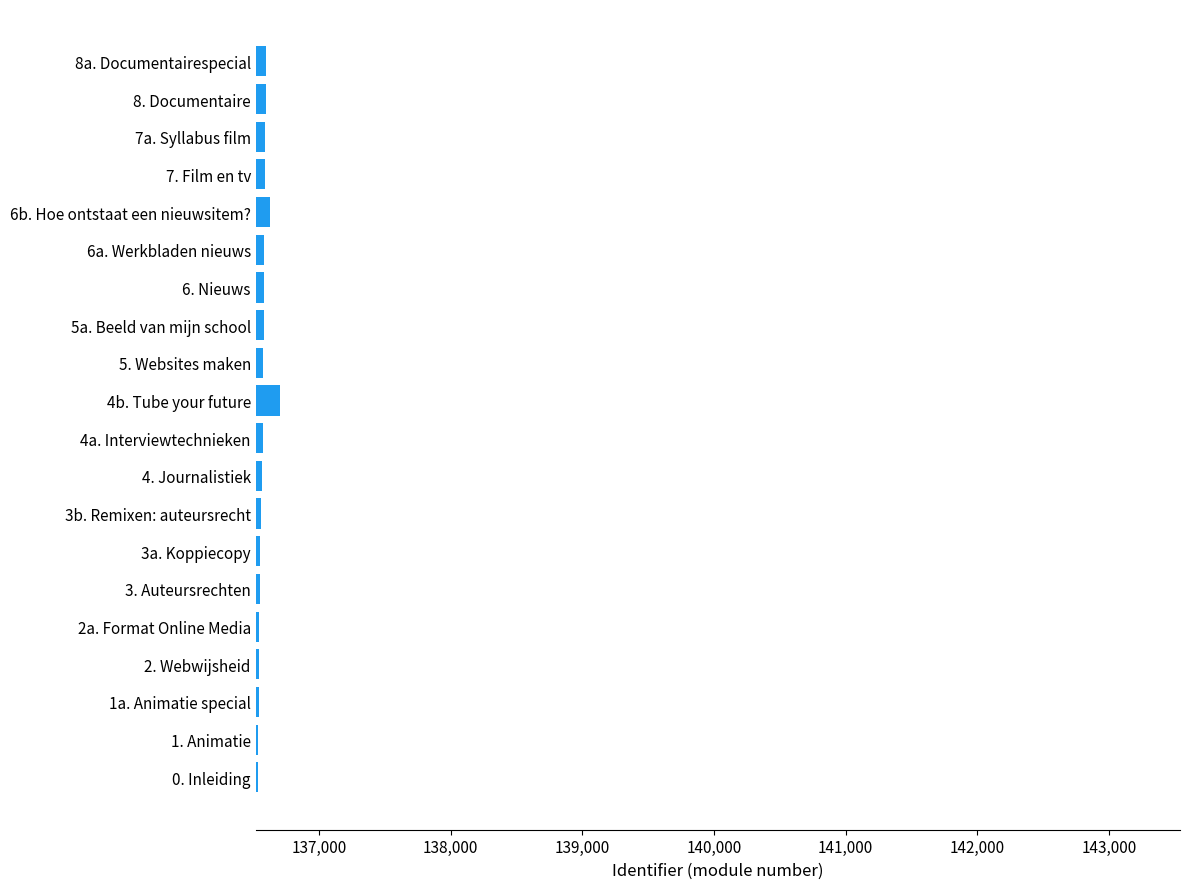

Is it true that the value at 3b. Remixen: auteursrecht is 57088?

False